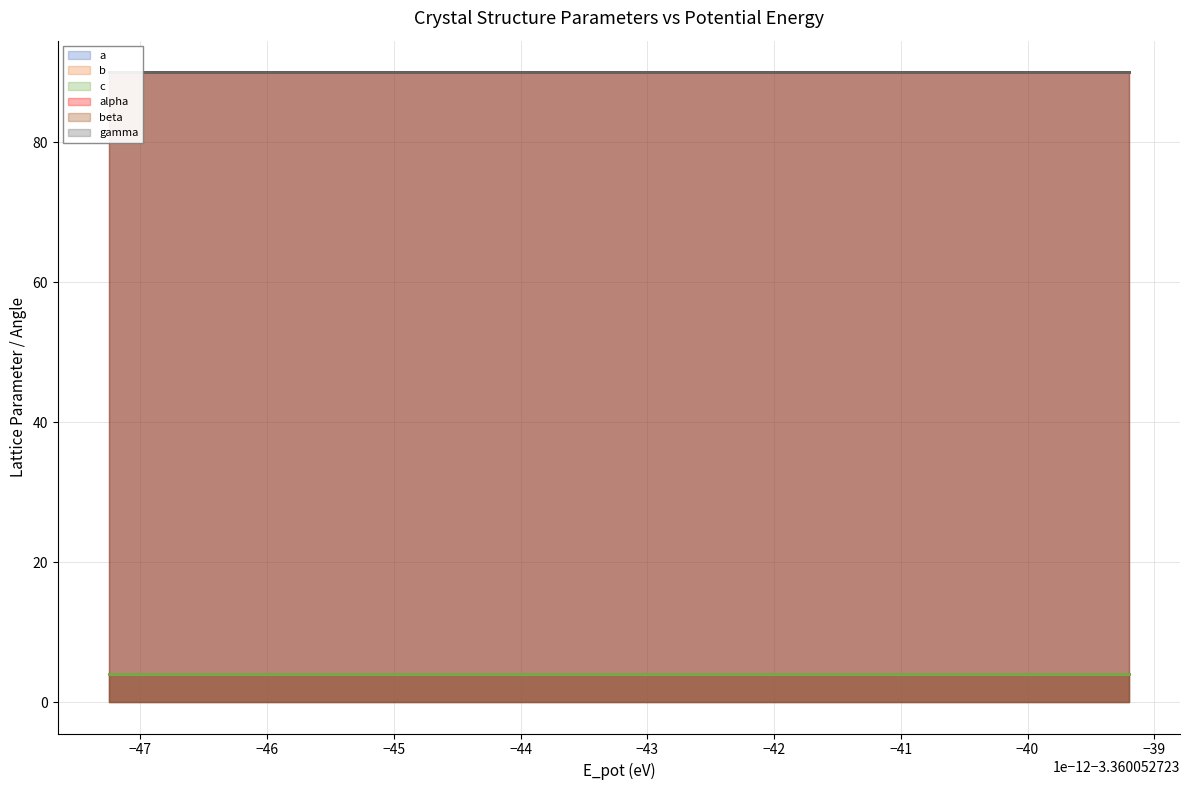

The value of b at 10 is 4.0. True or false?

True